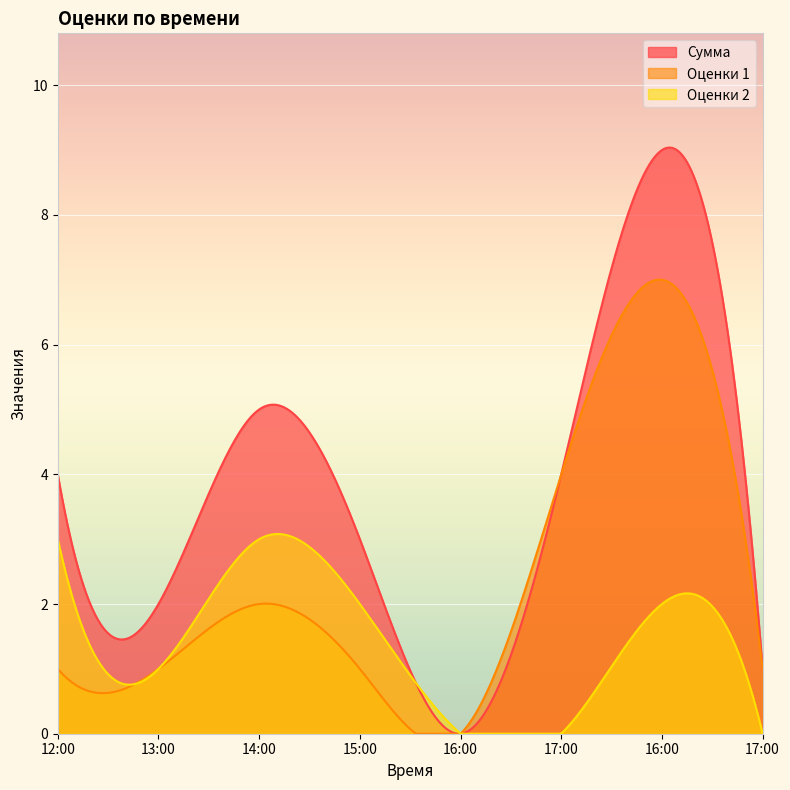

Which series has the largest total across all categories?

Сумма